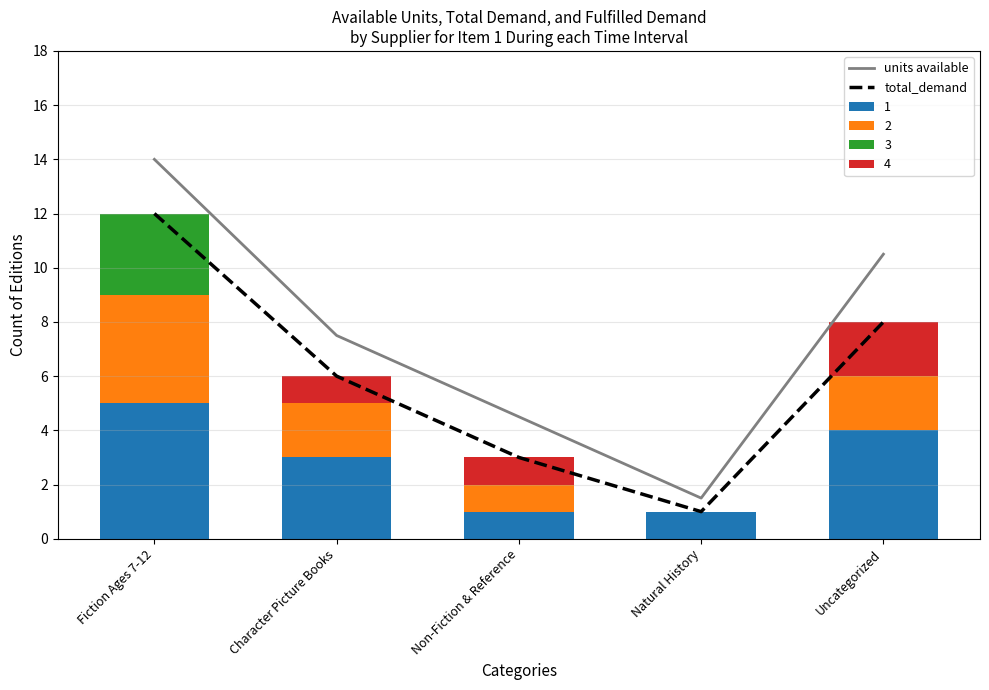

Which series has the largest range (max minus min)?

units available